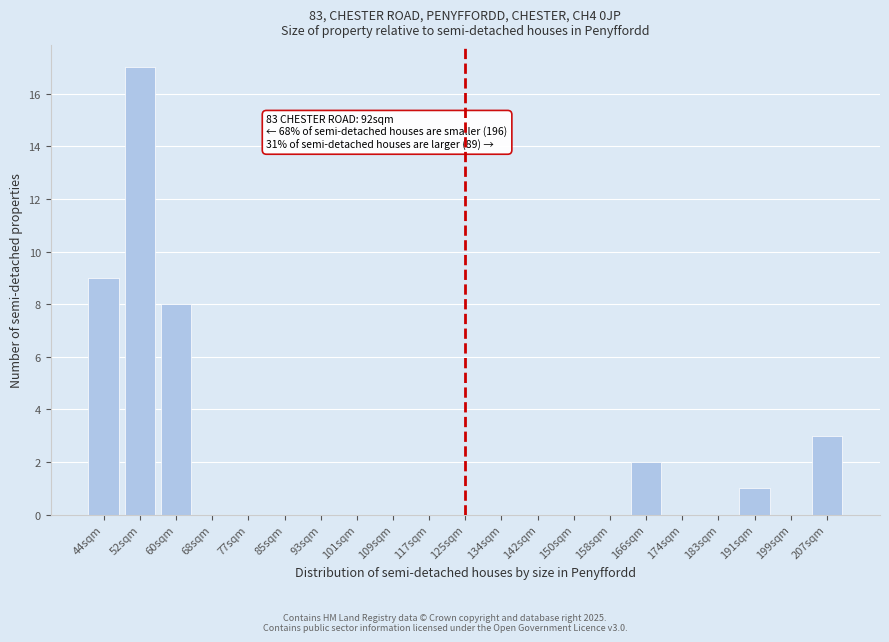

Reading left to right, list all the values displayed in this chart.

44sqm=9	52sqm=17	60sqm=8	68sqm=0	77sqm=0	85sqm=0	93sqm=0	101sqm=0	109sqm=0	117sqm=0	125sqm=0	134sqm=0	142sqm=0	150sqm=0	158sqm=0	166sqm=2	174sqm=0	183sqm=0	191sqm=1	199sqm=0	207sqm=3